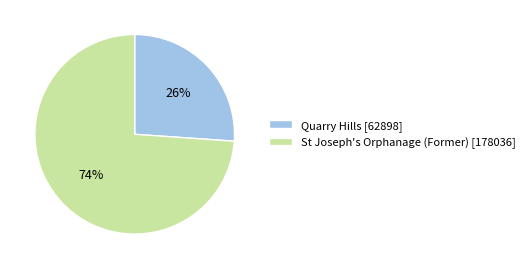

To the nearest percent, what percentage of the pie is St Joseph's Orphanage (Former)?

74%